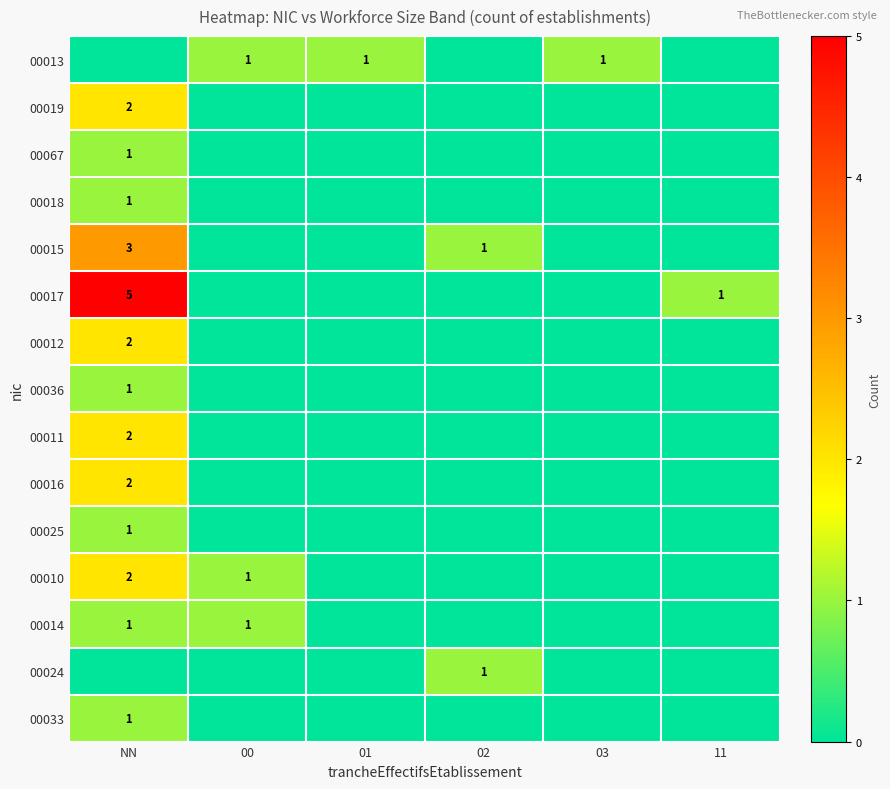

The 00016 series shows 1 at NN. True or false?

False